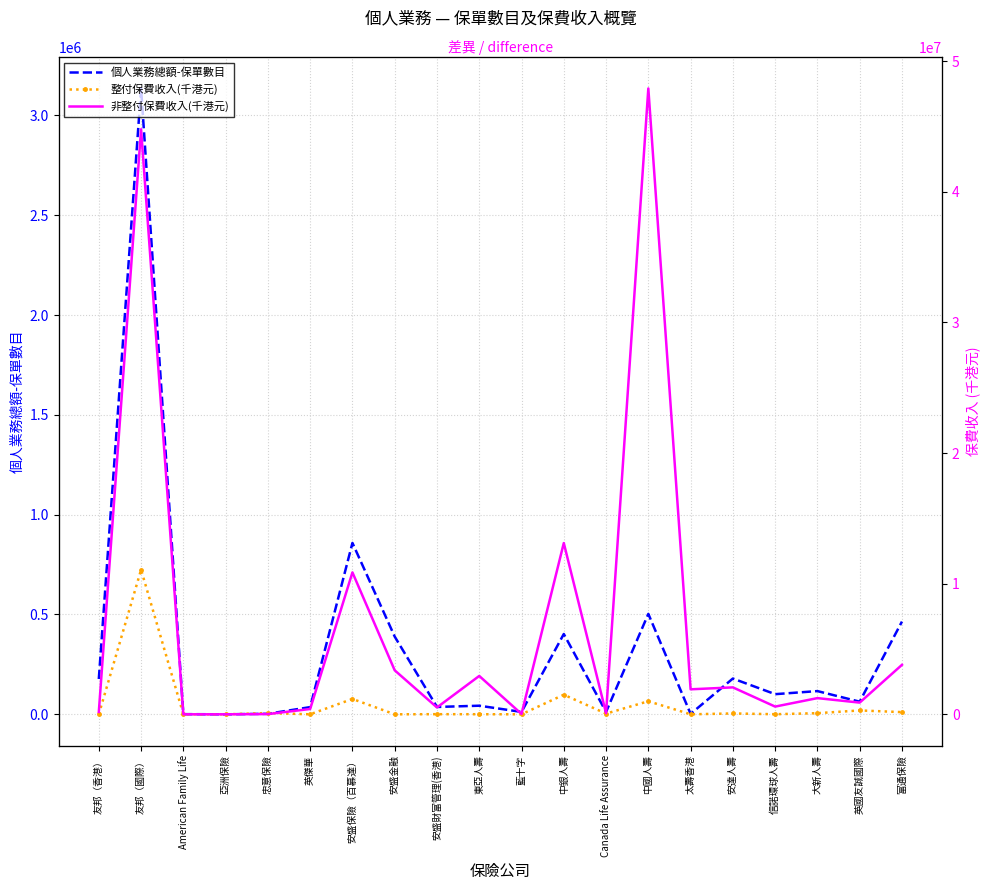

Where is the first local minimum for 非整付保費收入(千港元)?

亞洲保險